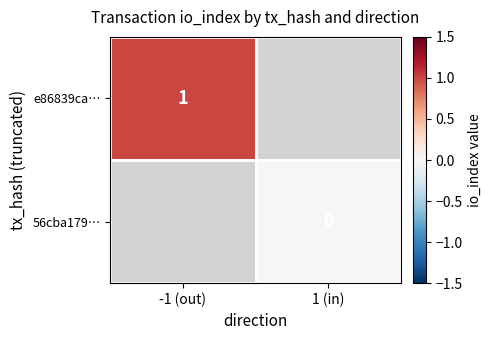

Is the value of e86839ca… at -1 (out) greater than the value of 56cba179… at 1 (in)?

Yes